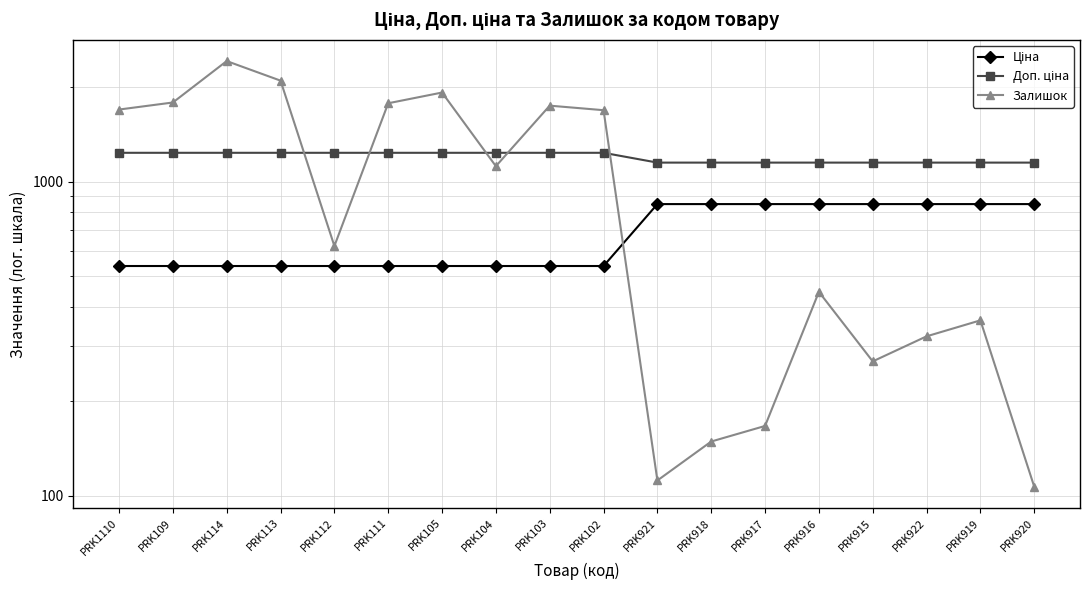

What is the difference between the maximum and second lowest values in the Залишок series?

2307.0